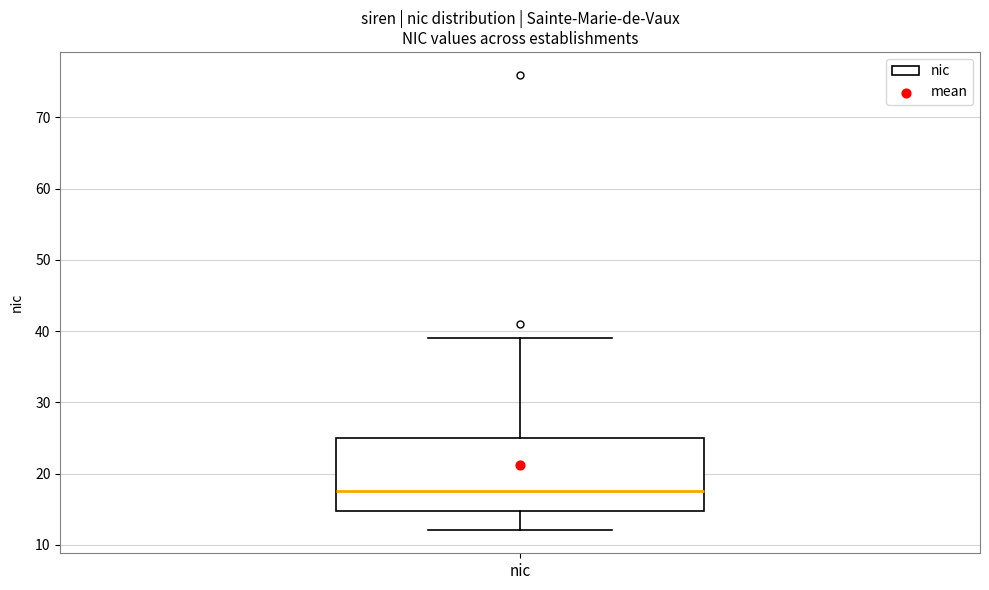

Where does the lower whisker of the box for nic end on the y-axis? The values are not printed on the chart, so give them approximately, as read against the axis.

12